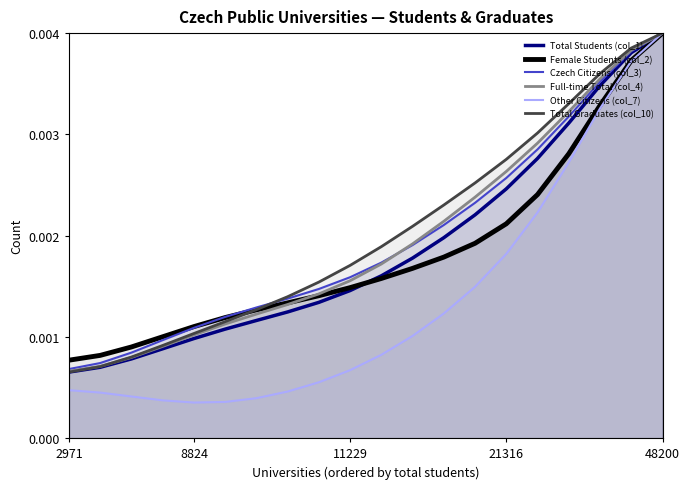

Which series has the largest range (max minus min)?

Other Citizens (col_7)